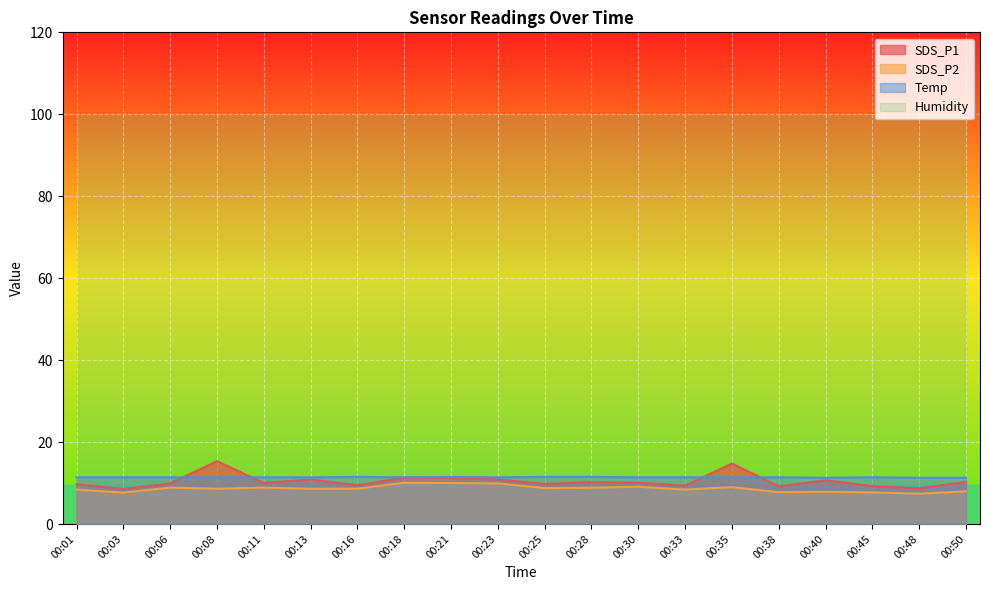

Read the Temp value at 00:16.

11.5